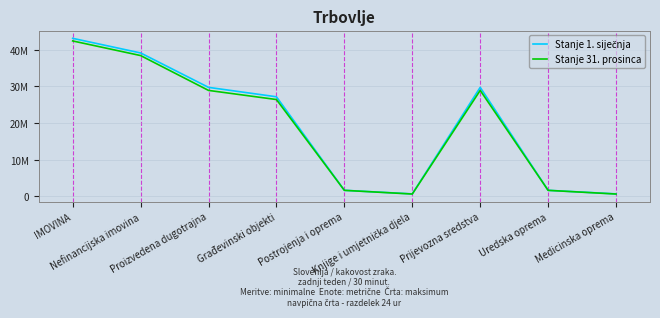

Is this an area chart (filled region under the line)?

No